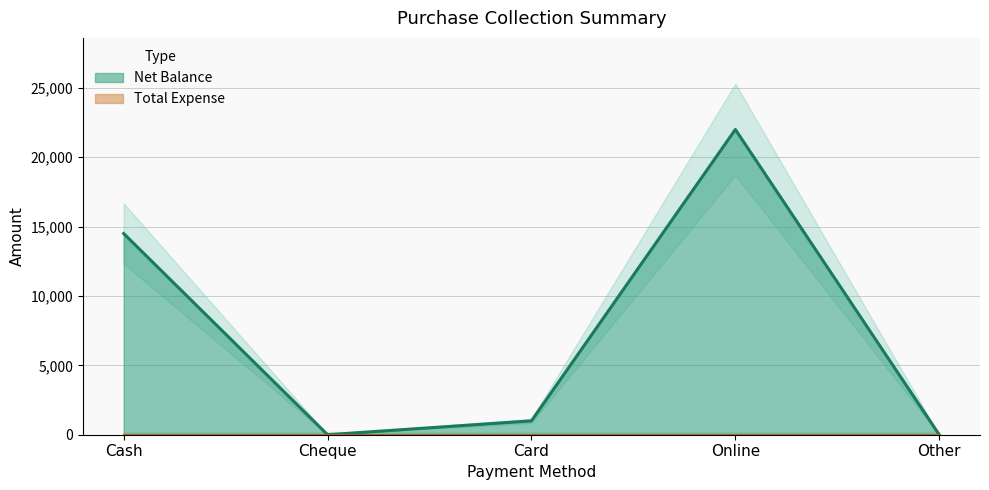

What is the label of the 5th point from the right?

Cash